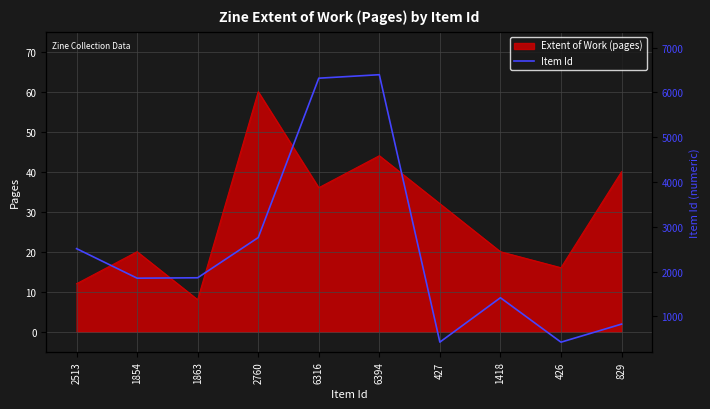

What is the greatest value displayed?

6394